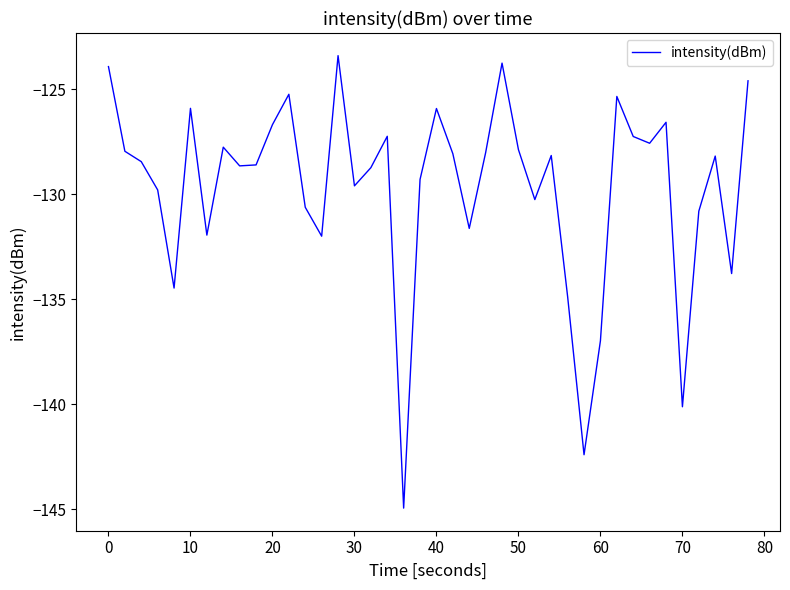

What is the greatest value displayed?

-123.4